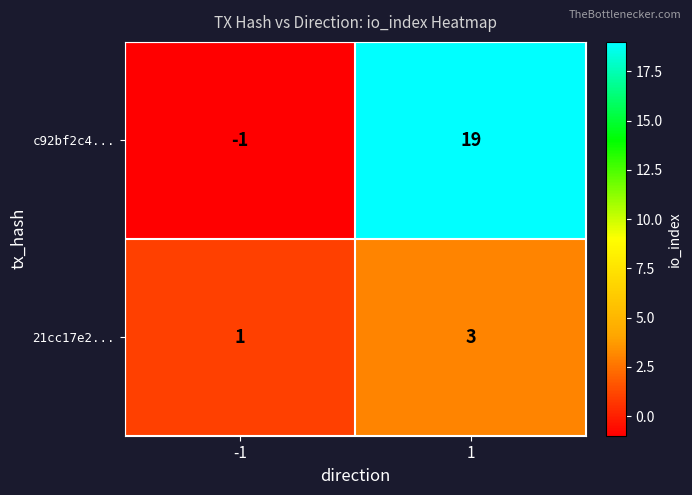

List the series in order of their peak value, highest first.

c92bf2c4..., 21cc17e2...